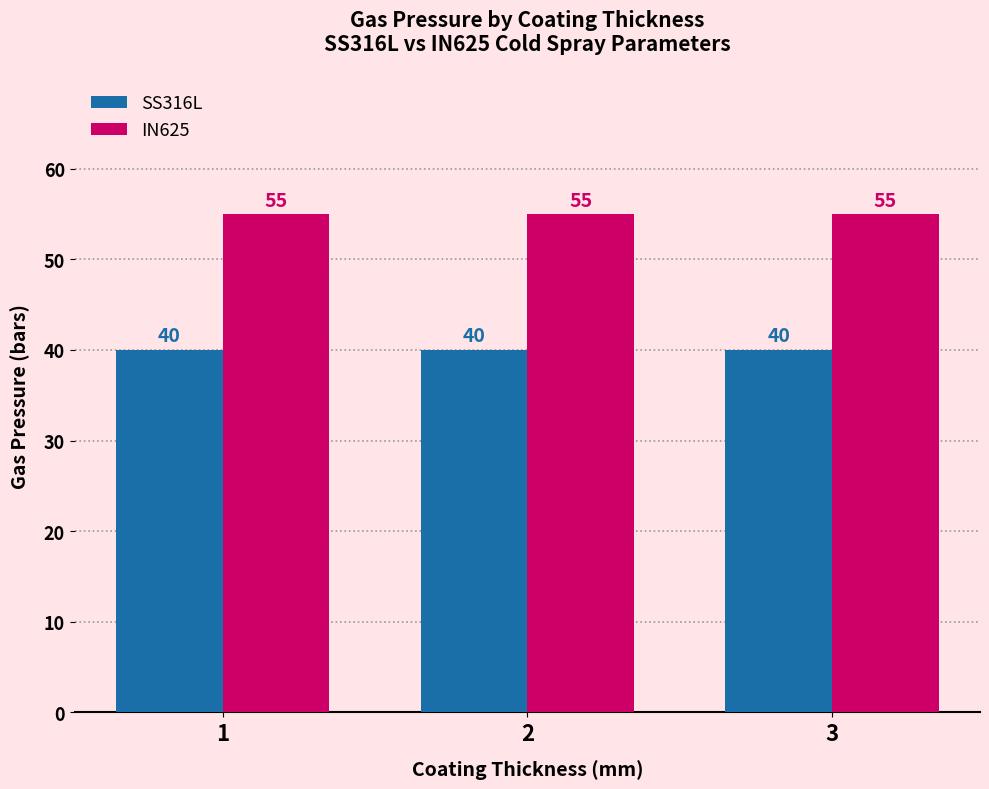

What is the difference between the highest and lowest values at 2?

15